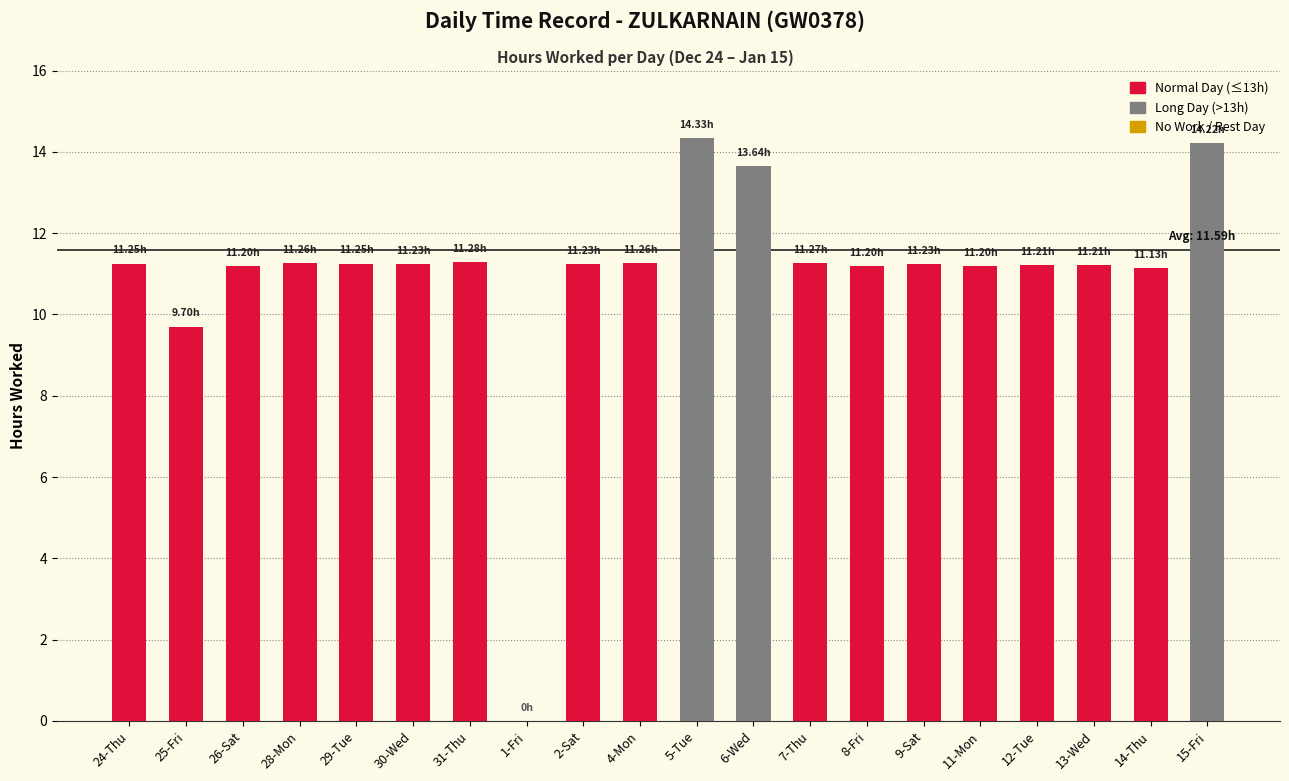

Approximately how many times larger is the value at 29-Tue compared to 5-Tue?

0.8